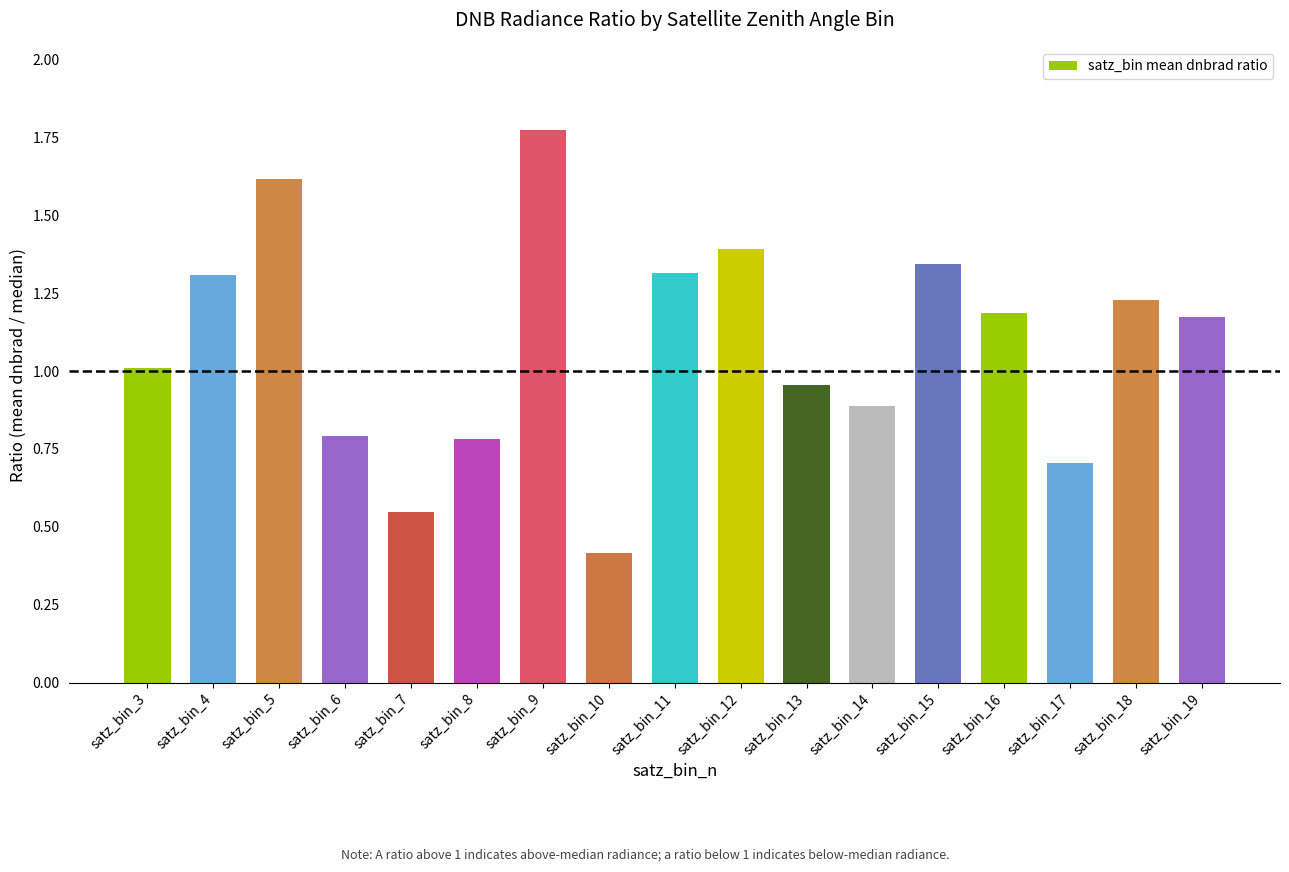

True or false: the data shows 1.2 at satz_bin_19.

True